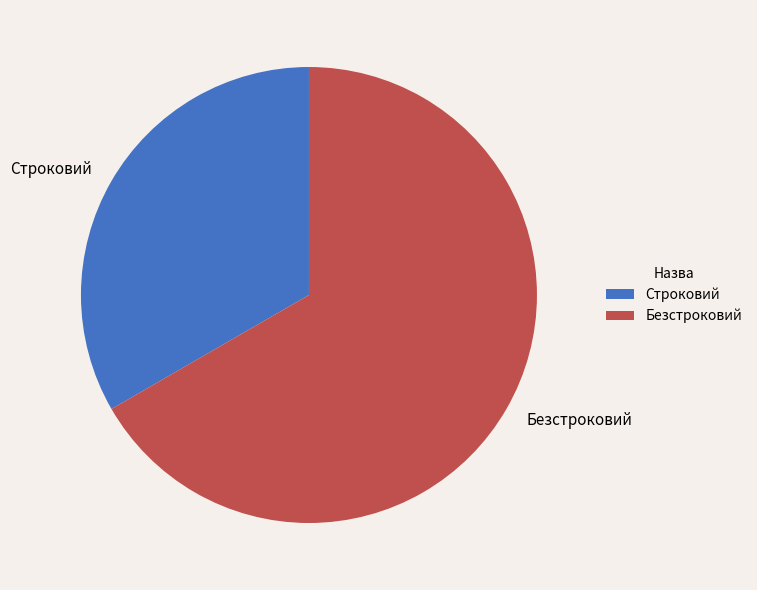

Rank the categories by value from lowest to highest.

Строковий, Безстроковий